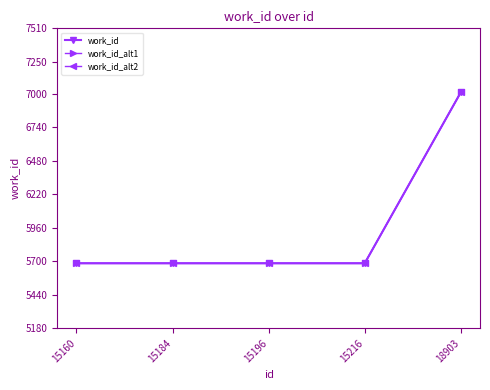

True or false: work_id_alt1 has more than 2 interior local peaks.

False